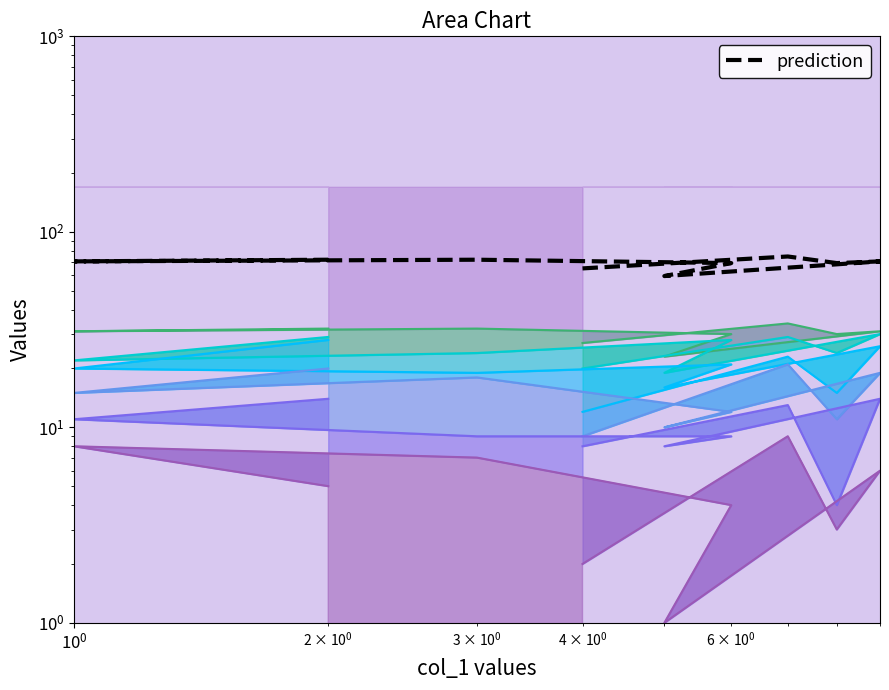

Where does the data first go above 70?

$\mathdefault{10^{0}}$